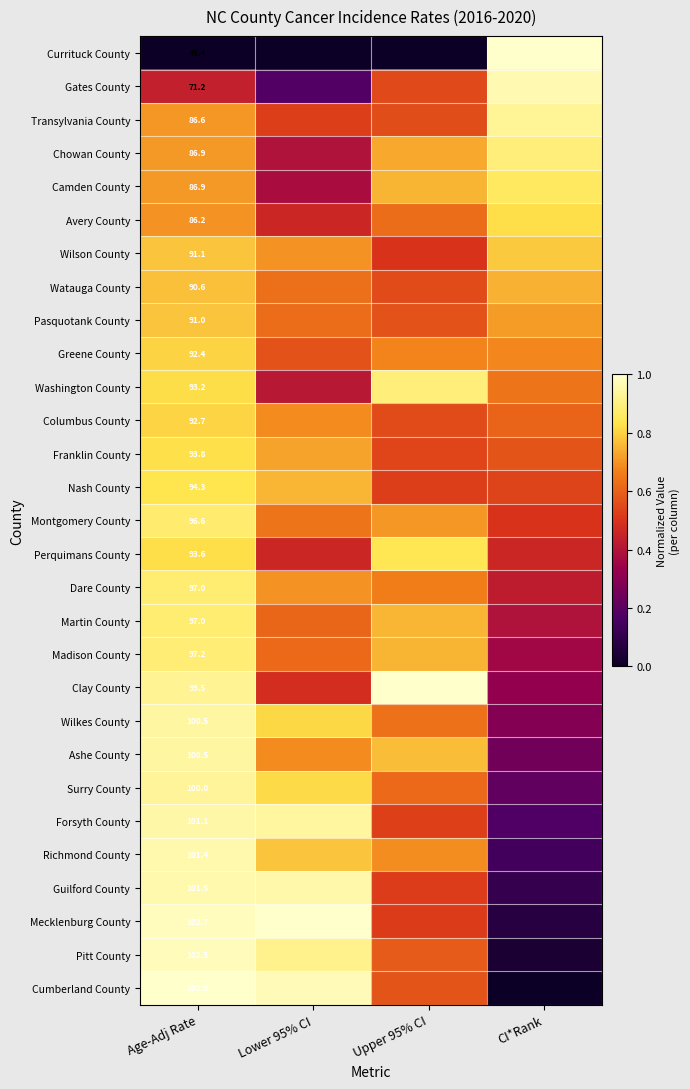

Which category has the highest value across all series?

Upper 95% CI